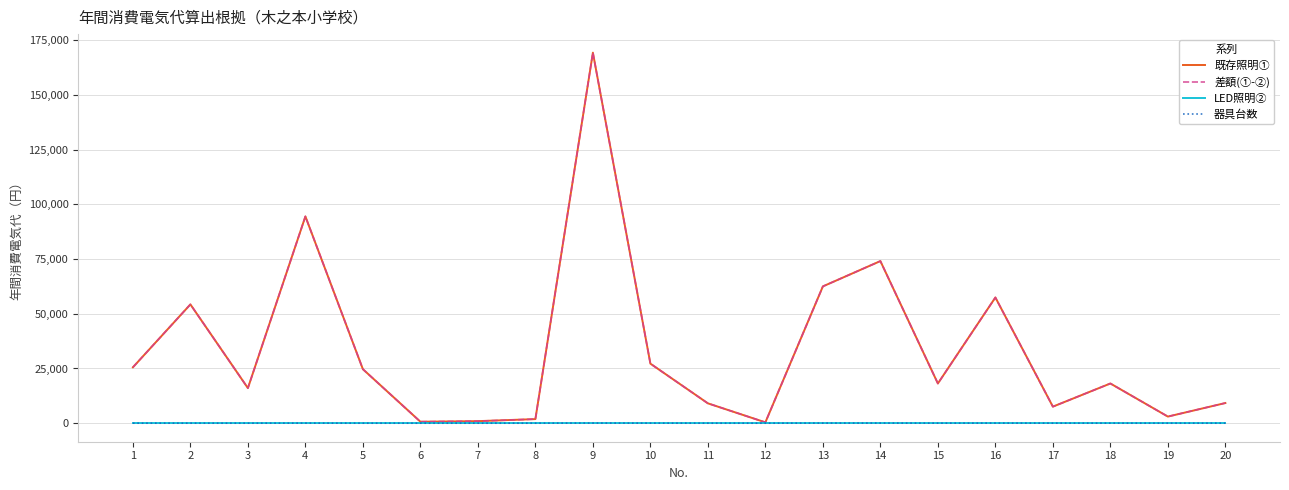

What is the greatest value displayed?

169344.0